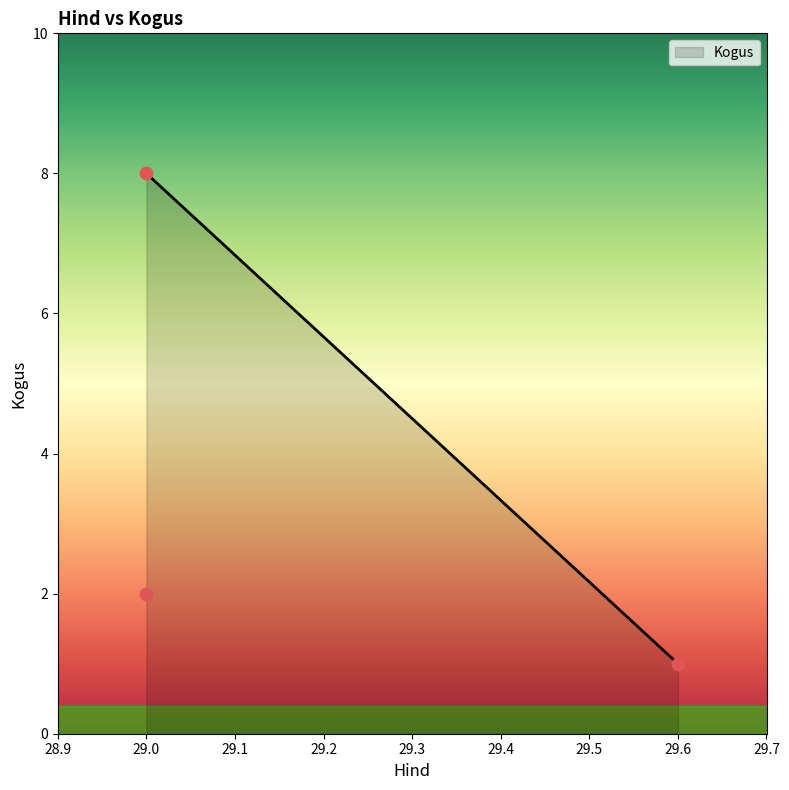

What is the ratio of the value at 29.0 to the value at 29.0?

0.2